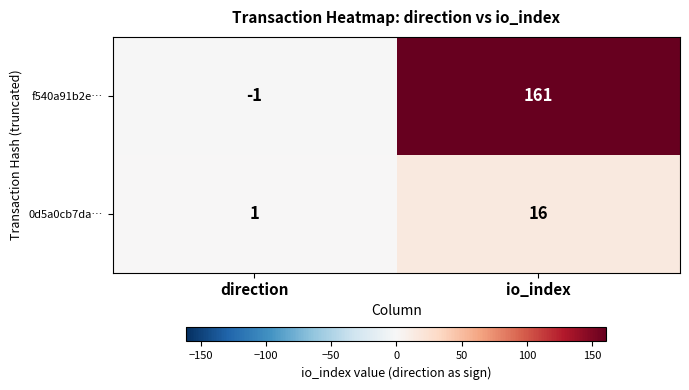

At which label is f540a91b2e… closest to 80?

direction